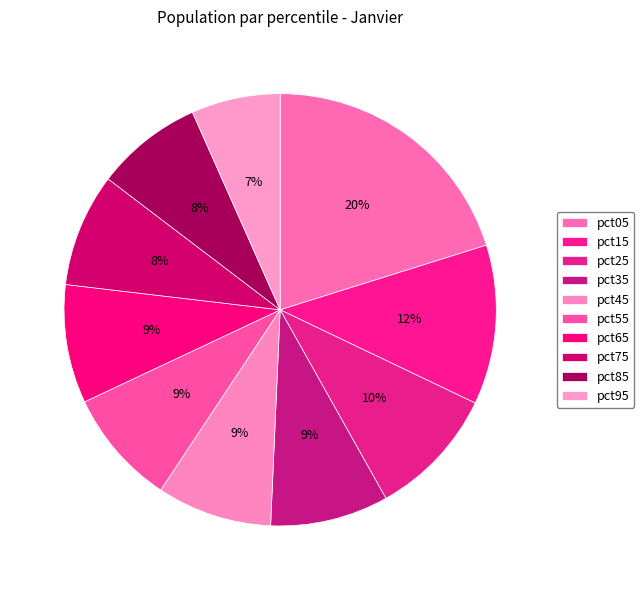

What is the change in value from pct15 to pct75?

-1.2